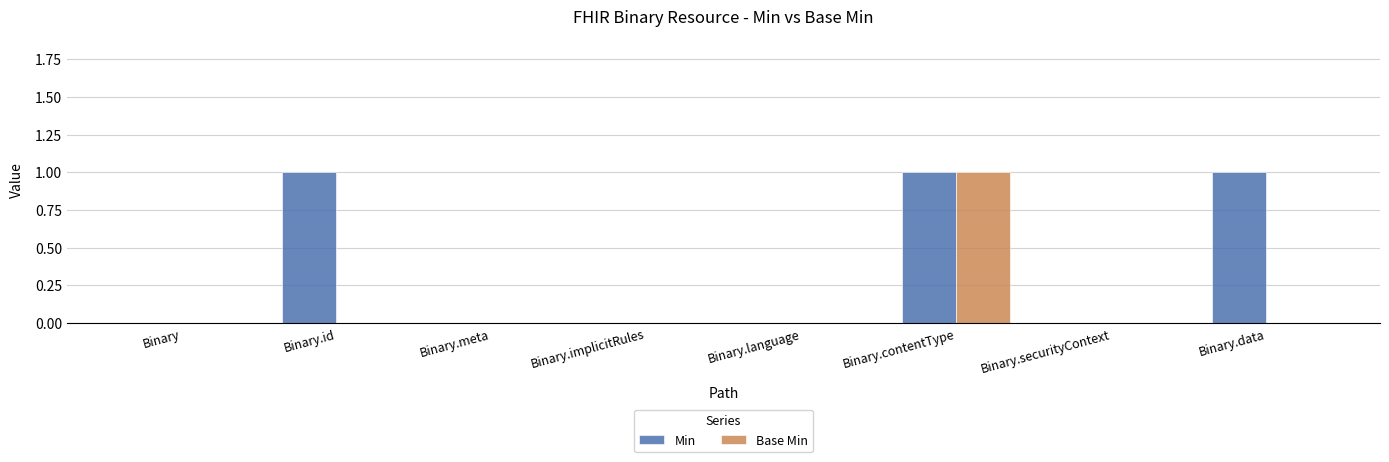

Is it true that Base Min equals 0 at Binary.id?

True